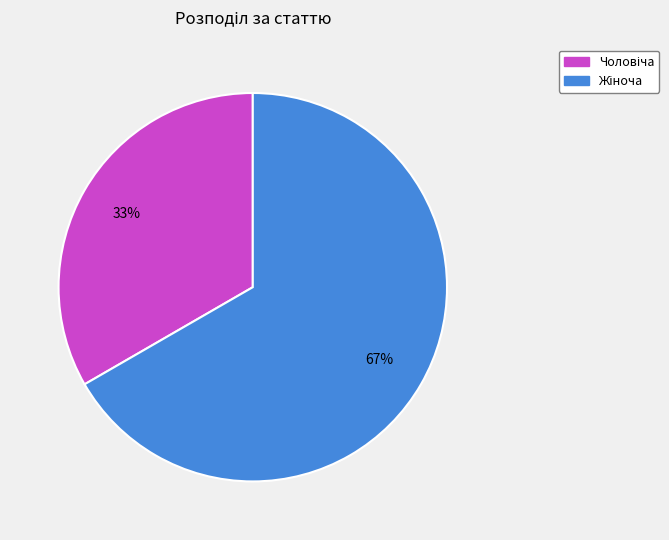

Is there a majority slice in this chart?

Yes